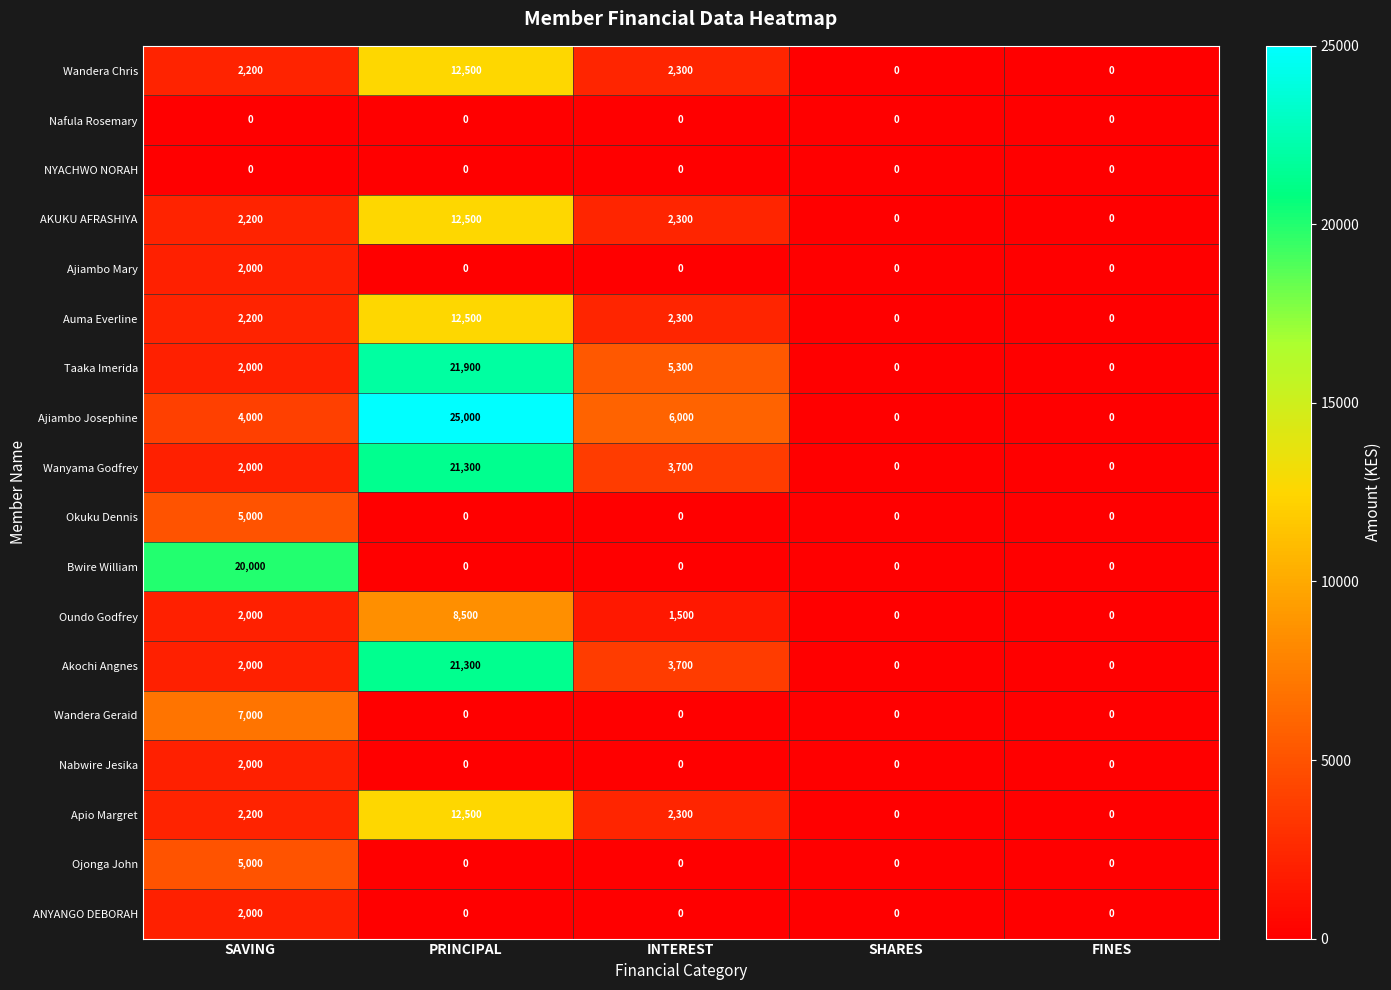

What is the greatest value displayed?

25000